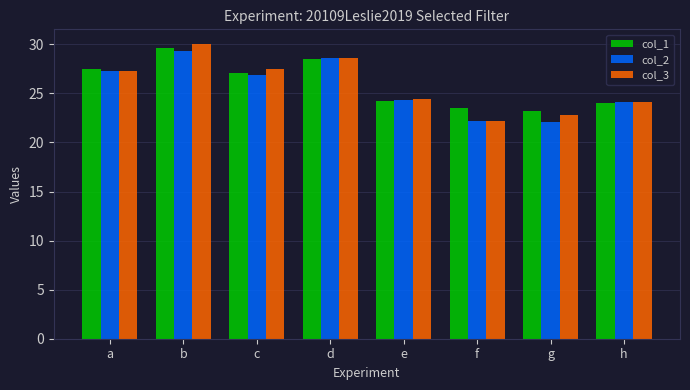

Is it true that col_1 equals 41.4 at f?

False